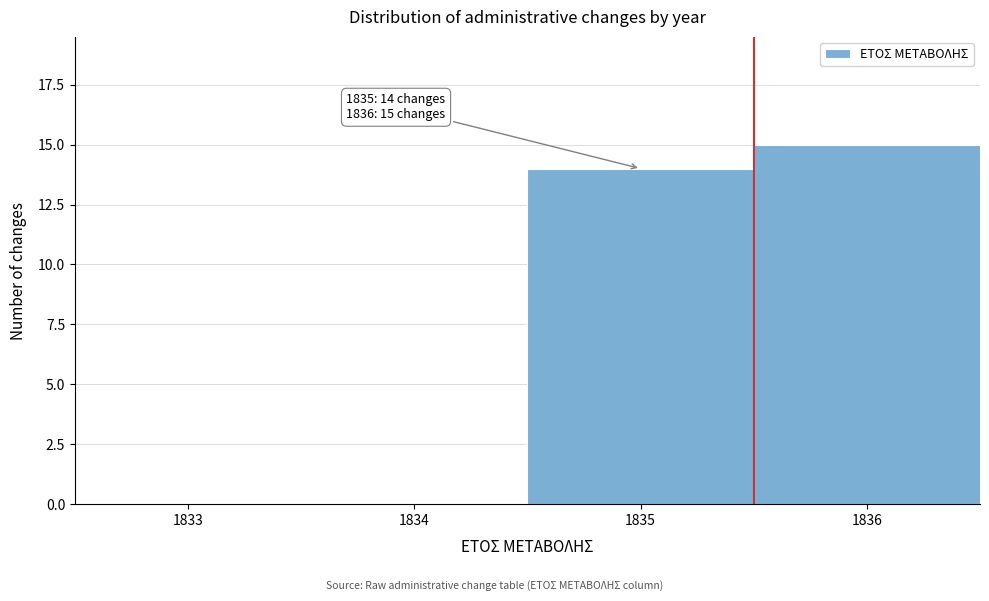

Reading left to right, extract all data points from this chart.

1833=0	1834=0	1835=14	1836=15